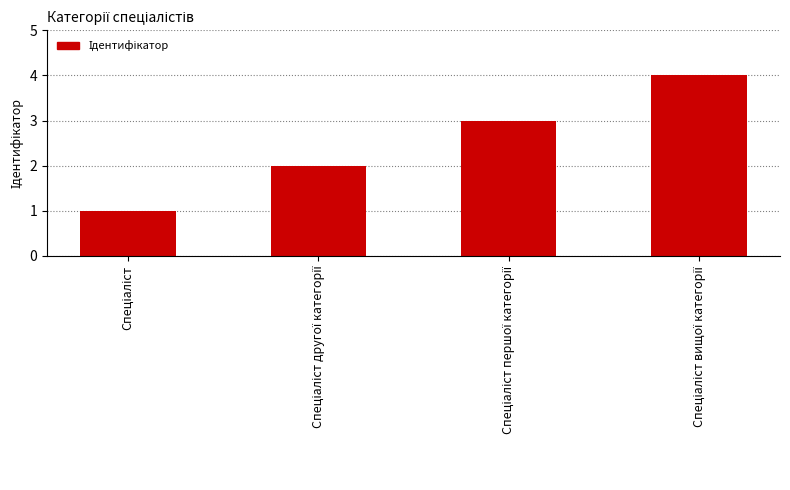

What is the maximum value shown in the chart?

4